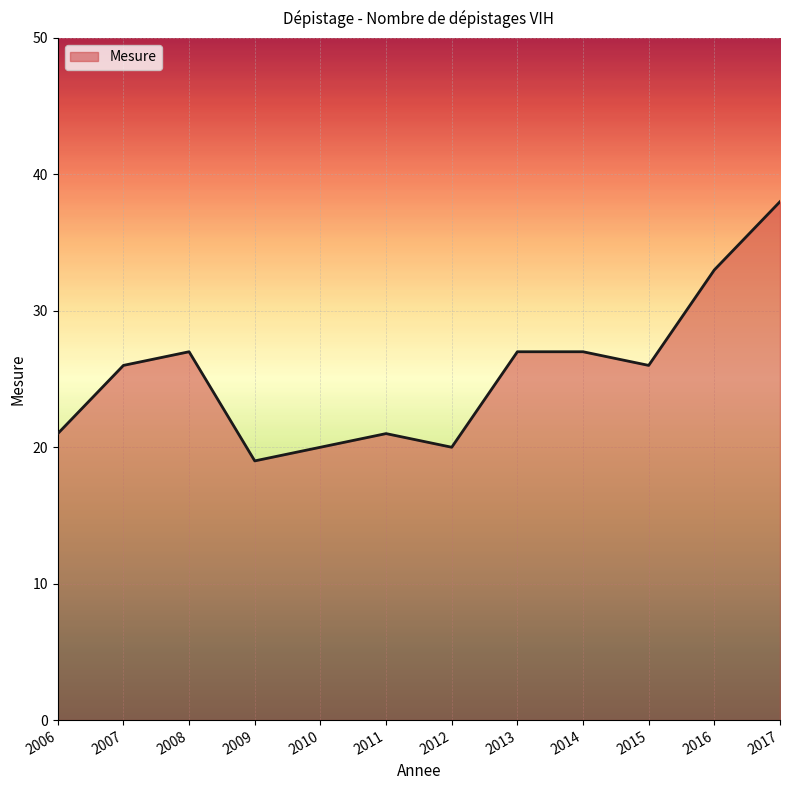

What is the ratio of the value at 2006 to the value at 2014?

0.8